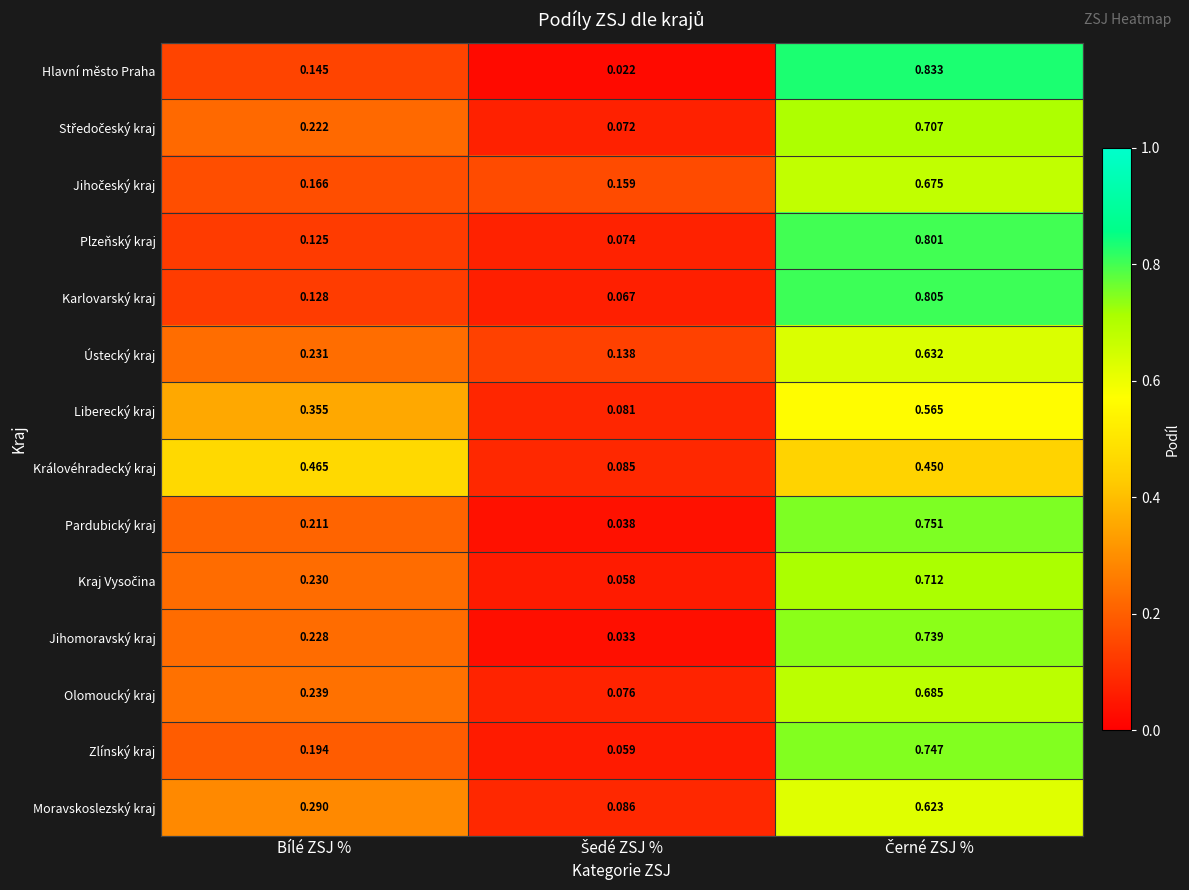

Which series has the largest range (max minus min)?

Hlavní město Praha